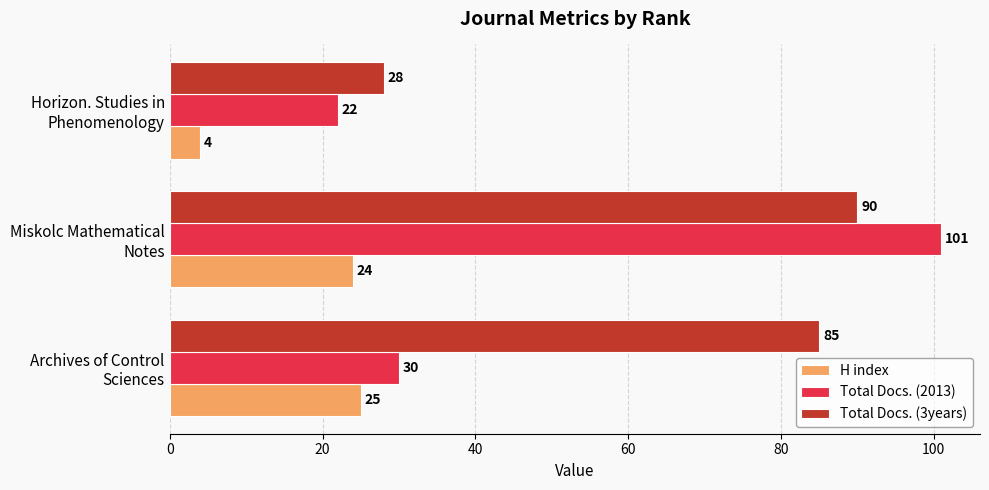

Rank the categories by Total Docs. (2013) value from lowest to highest.

Horizon. Studies in
Phenomenology, Archives of Control
Sciences, Miskolc Mathematical
Notes